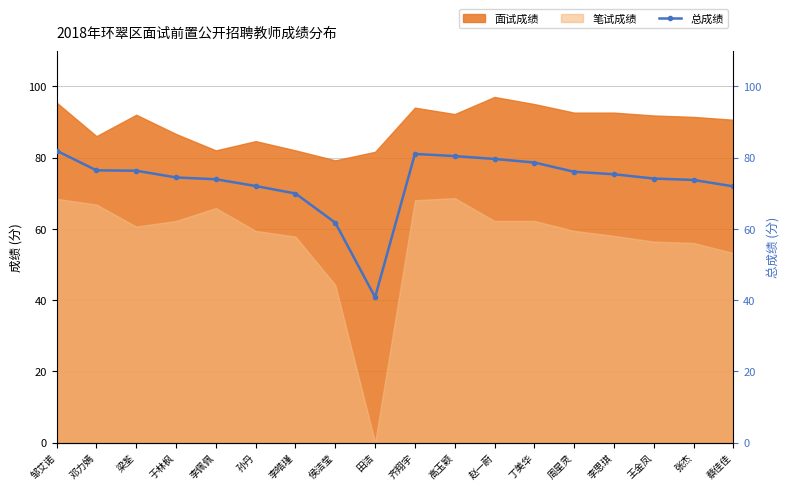

Does the chart have visible grid lines?

Yes